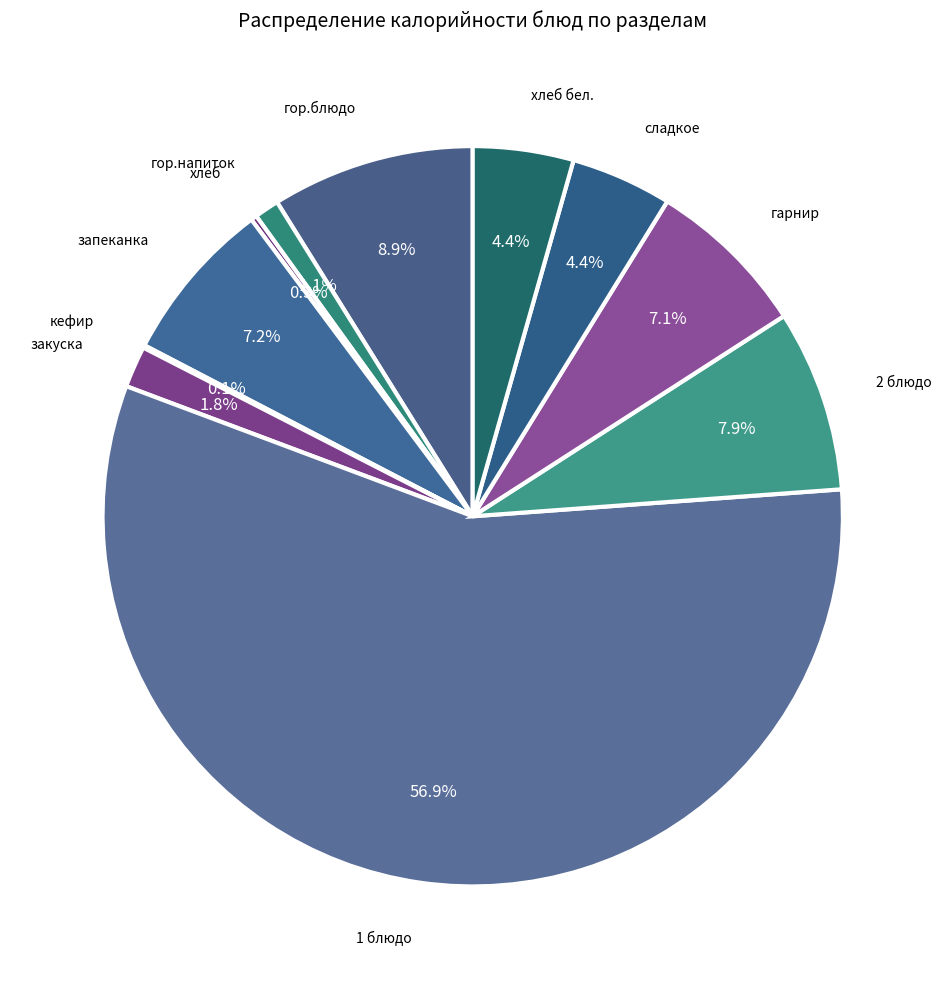

What is the ratio of the value at закуска to the value at сладкое?

0.4